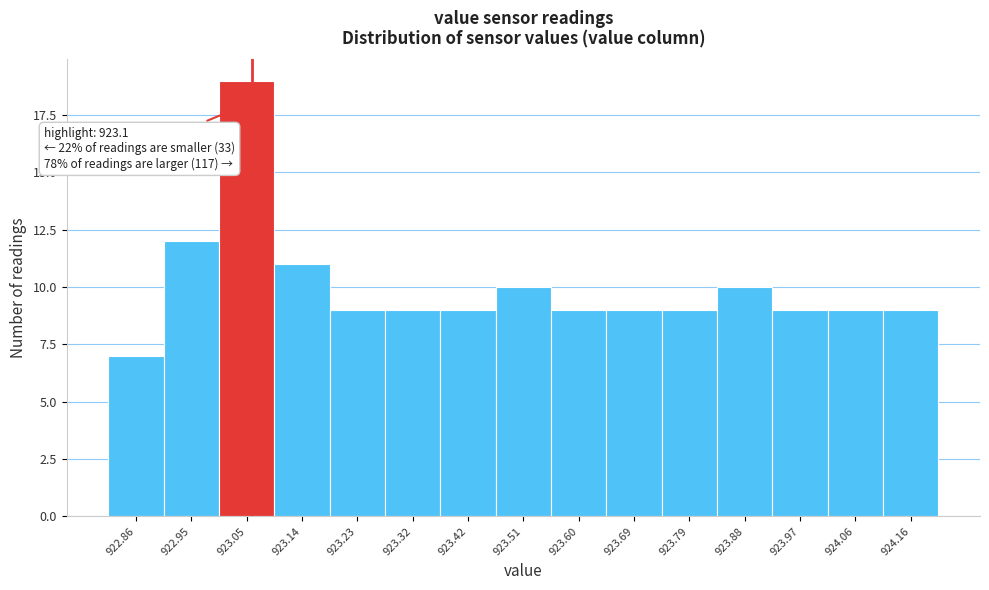

Reading left to right, list all the values displayed in this chart.

7	12	19	11	9	9	9	10	9	9	9	10	9	9	9